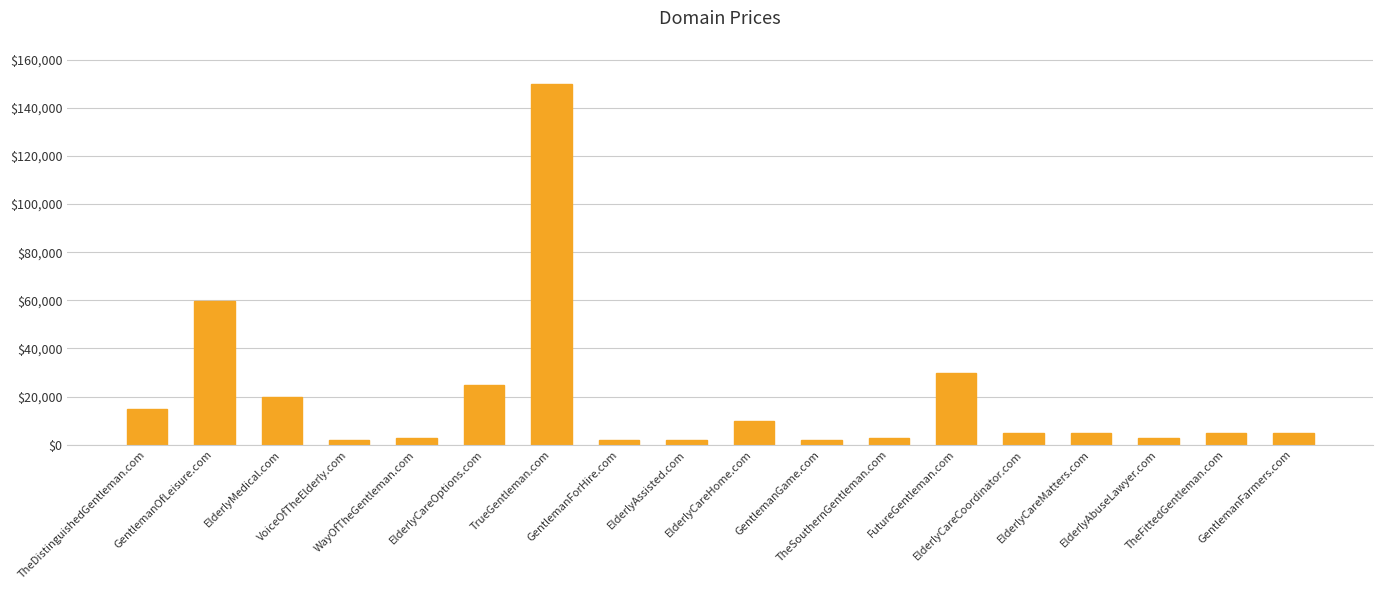

What is the value of the 4th bar from the left?

1888